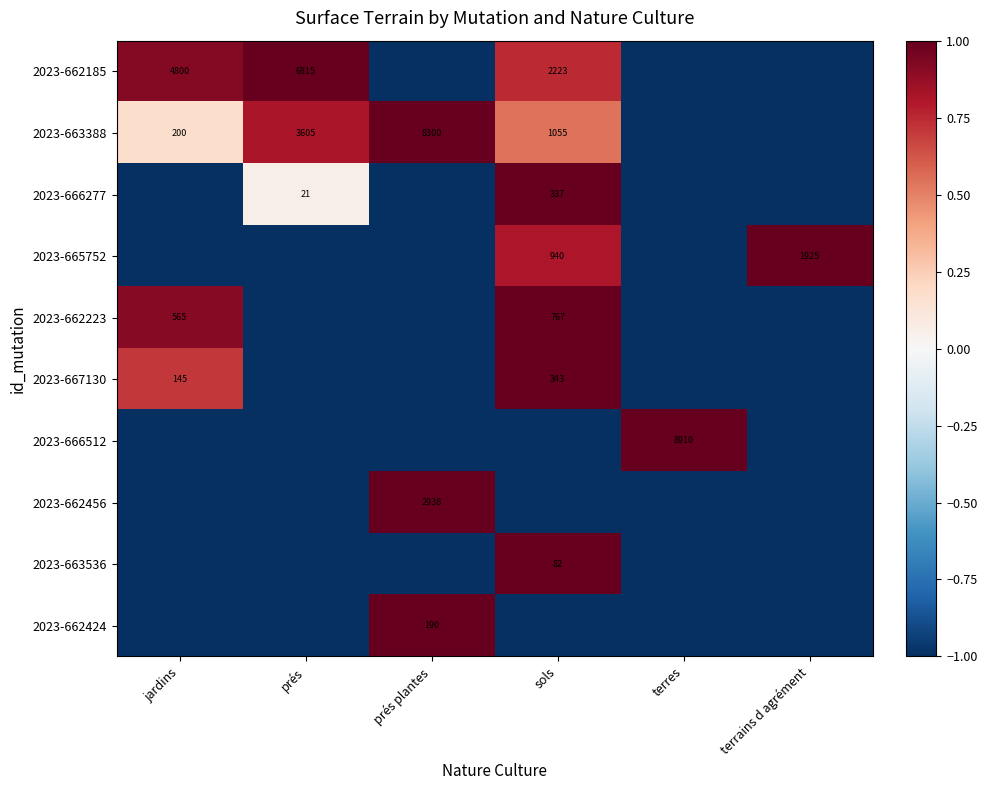

True or false: 2023-666277 has a value of 337 at sols.

True